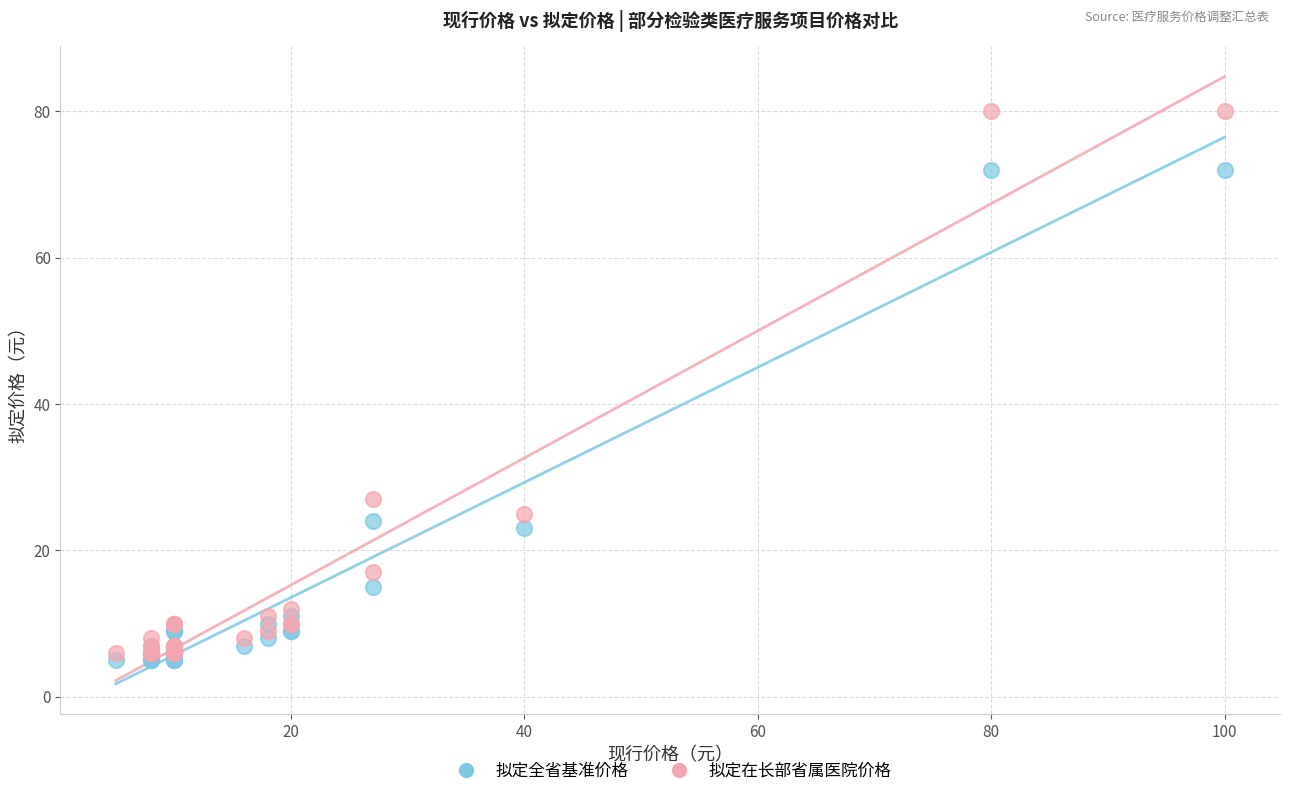

In the 拟定全省基准价格 series, what Y value is closest to 38?

24